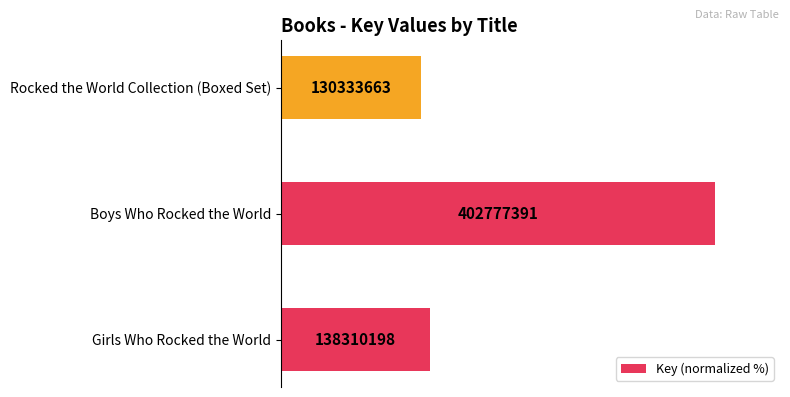

Does the chart contain any negative values?

No